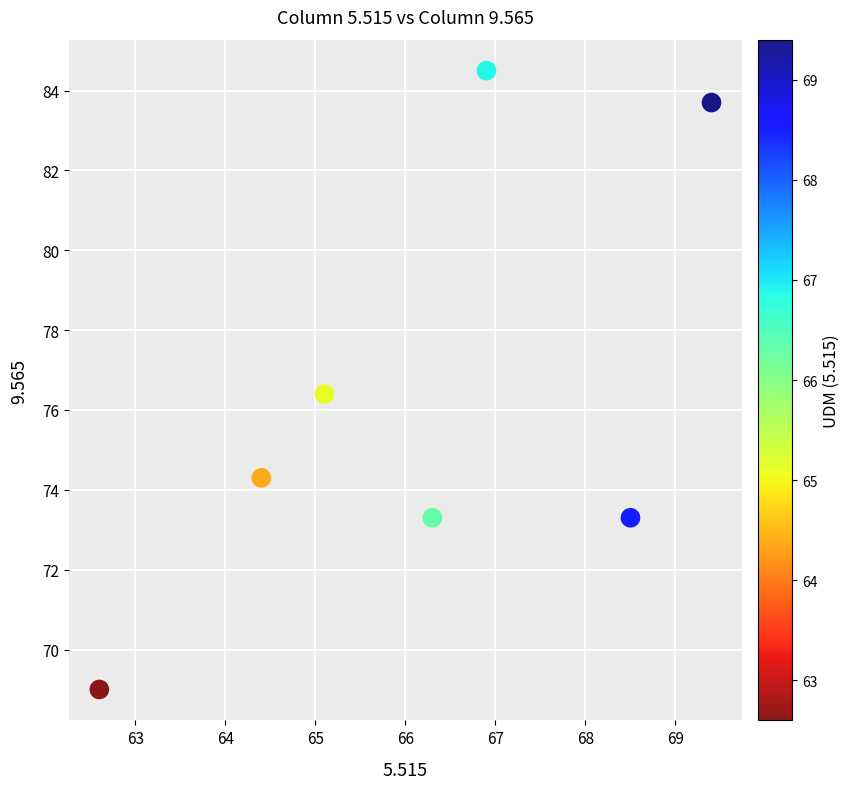

What is the average Y value?

76.4